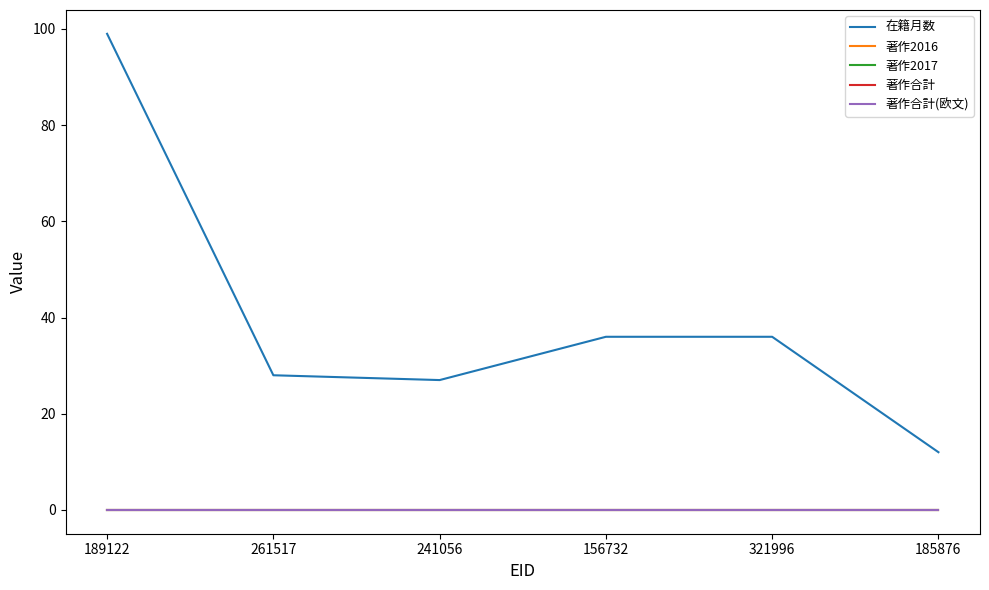

Which category has the highest value in the 著作2017 series?

189122